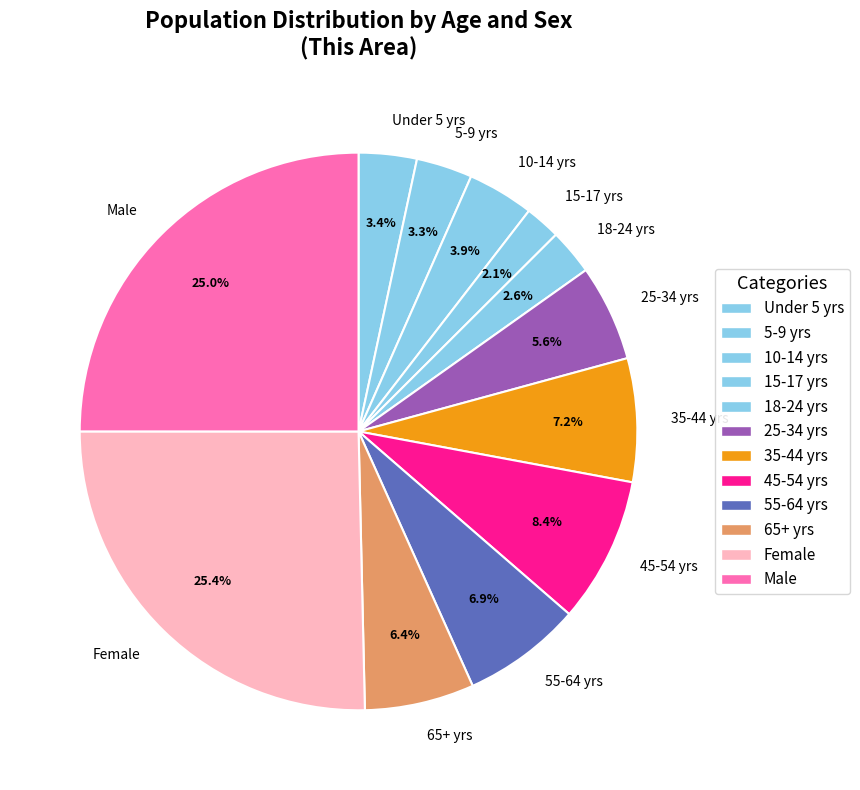

Does 65+ yrs represent more than half of the total?

No